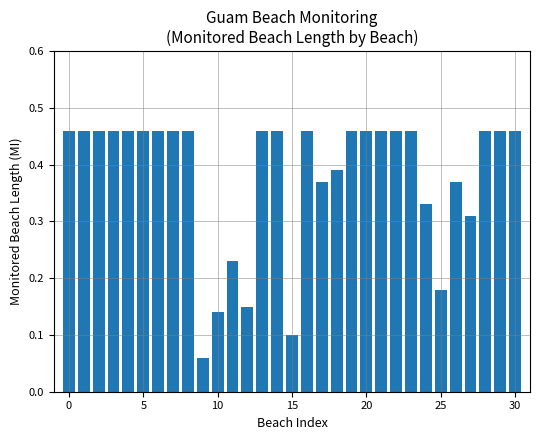

What is the sum of all values?

11.8